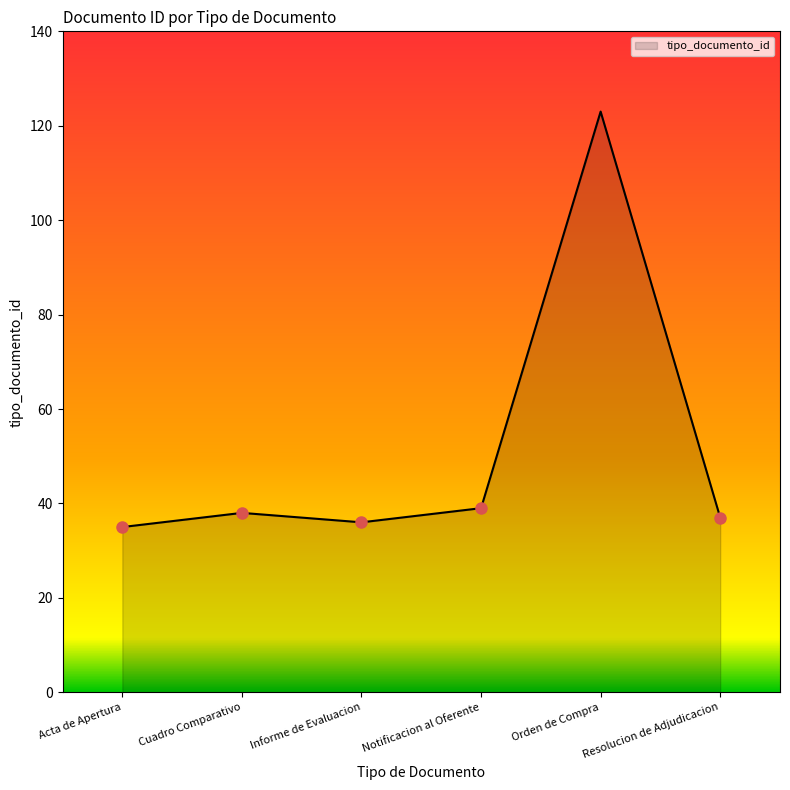

What is the ratio of the value at Cuadro Comparativo to the value at Informe de Evaluacion?

1.1